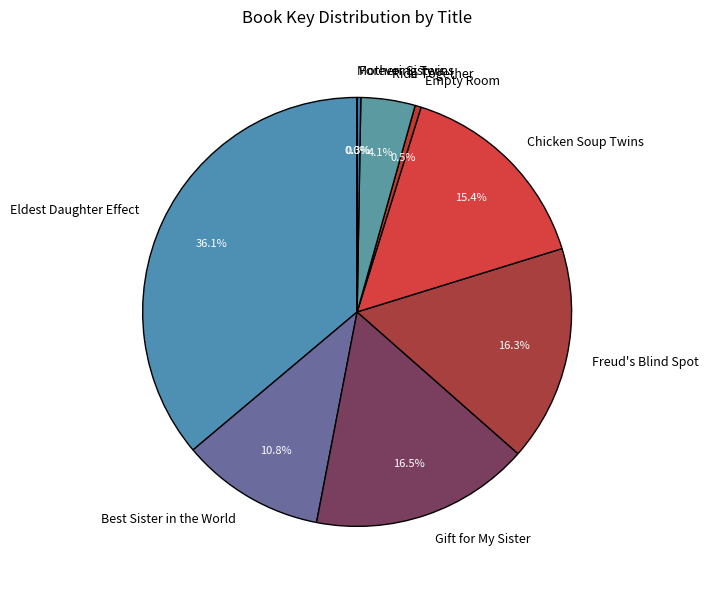

Does Ride Together represent more than half of the total?

No